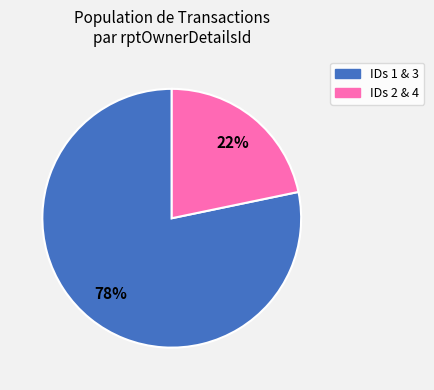

Is there any slice that represents more than half of the pie?

Yes